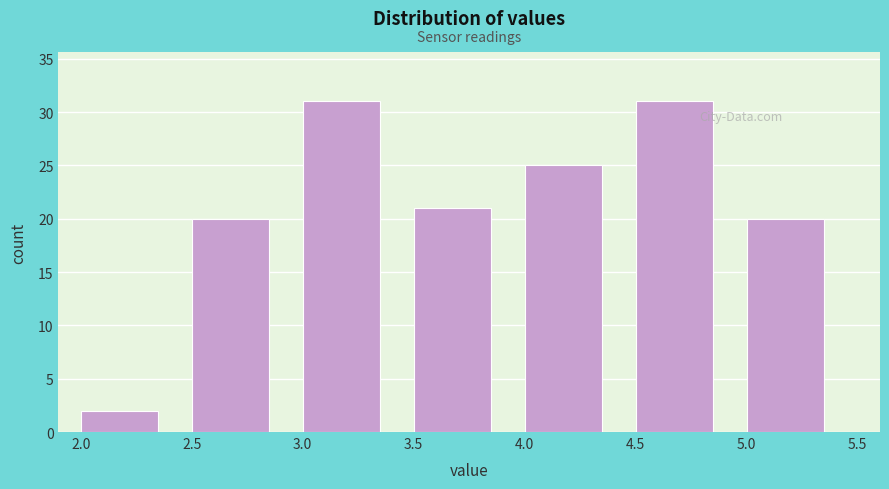

Reading left to right, transcribe this chart: for each bar, give the range it covers on the x-axis and its height. The values are not printed on the chart, so give them approximately, as read against the axis.

2.0 to 2.5: 2
2.5 to 3.0: 20
3.0 to 3.5: 31
3.5 to 4.0: 21
4.0 to 4.5: 25
4.5 to 5.0: 31
5.0 to 5.5: 20